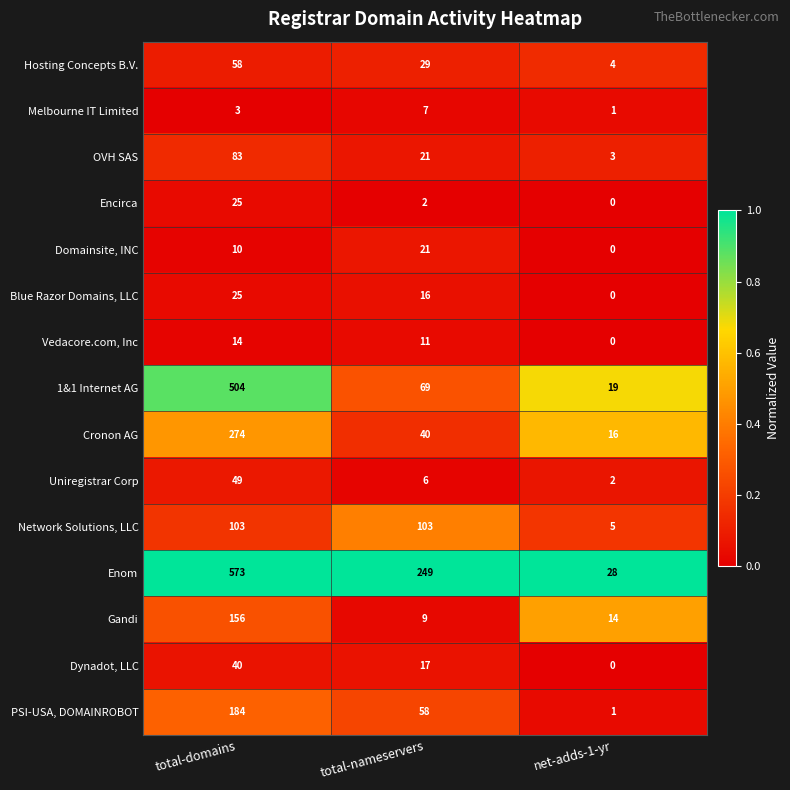

The value of Enom at net-adds-1-yr is 45. True or false?

False